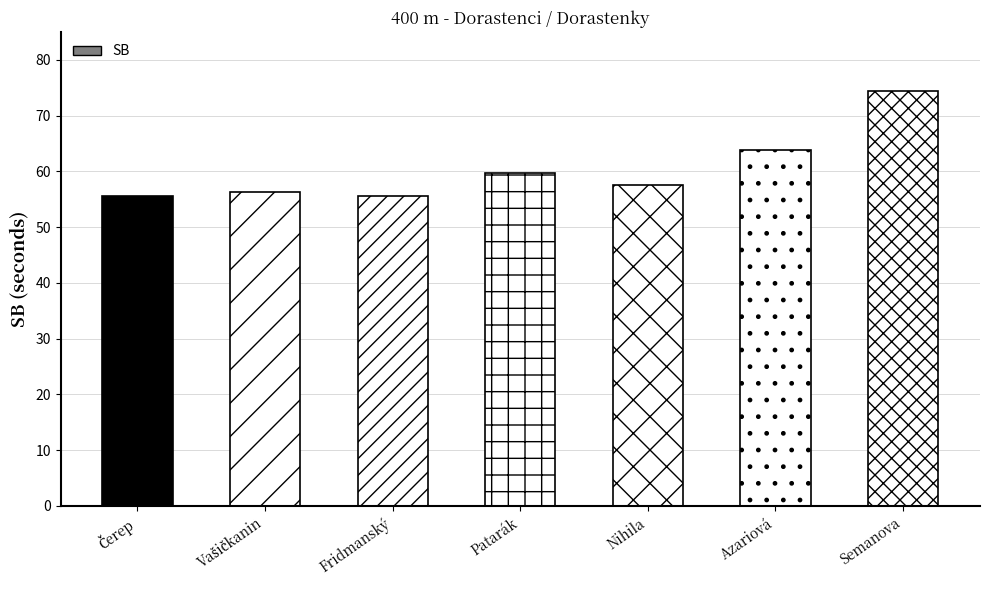

How many data points are less than 57?

3